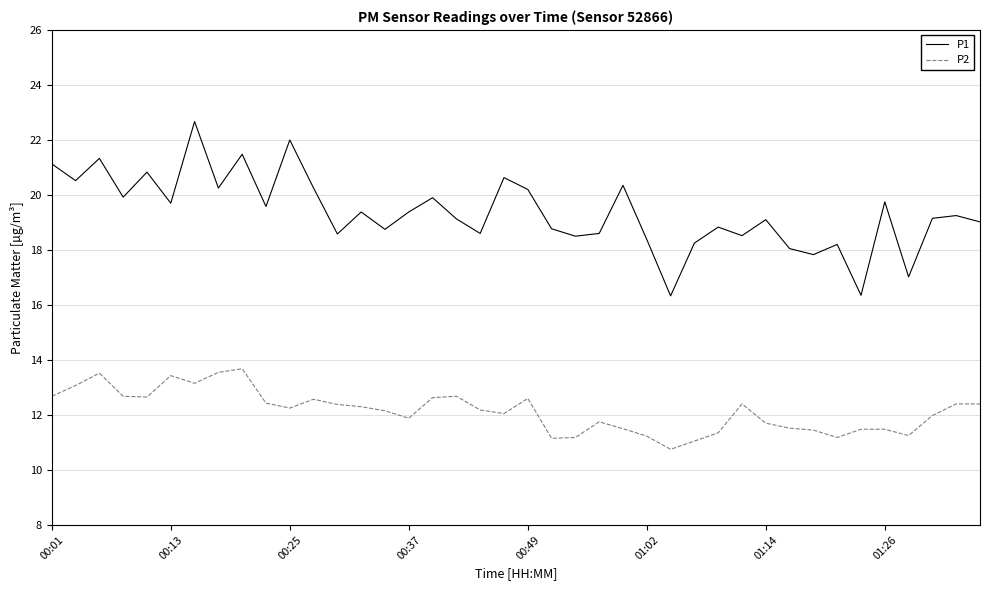

What is the minimum value shown in the chart?

10.8